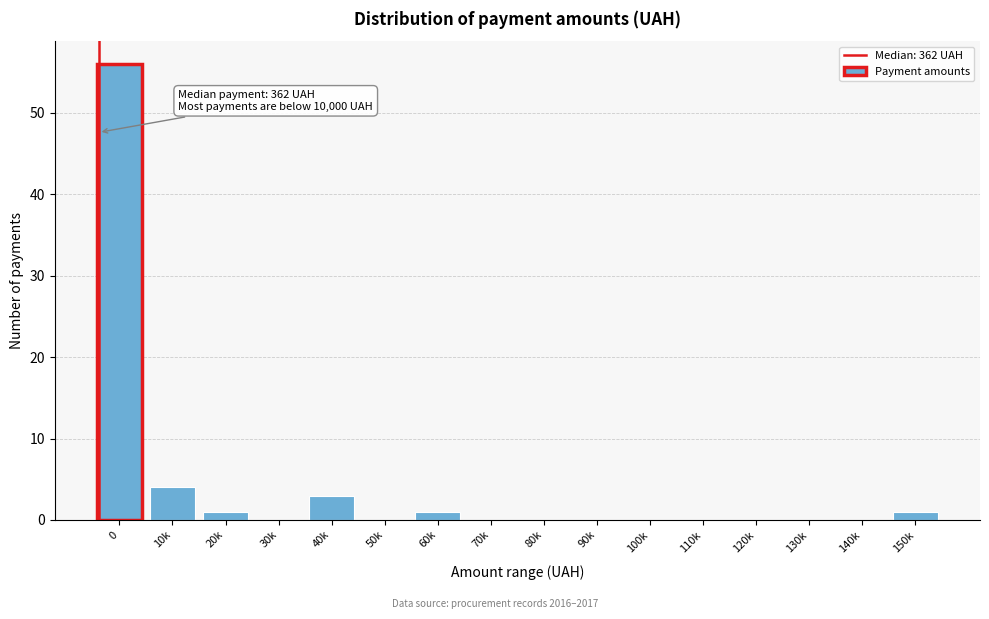

Reading right to left, extract all data points from this chart.

150k=1	140k=0	130k=0	120k=0	110k=0	100k=0	90k=0	80k=0	70k=0	60k=1	50k=0	40k=3	30k=0	20k=1	10k=4	0=56